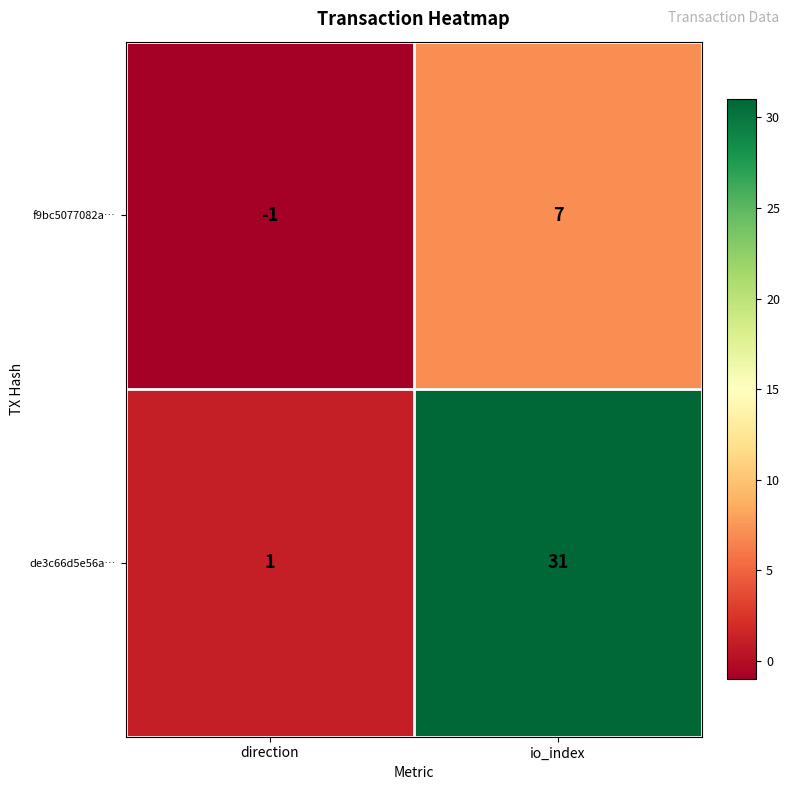

What is the difference between the maximum and minimum values in the f9bc5077082a… series?

8